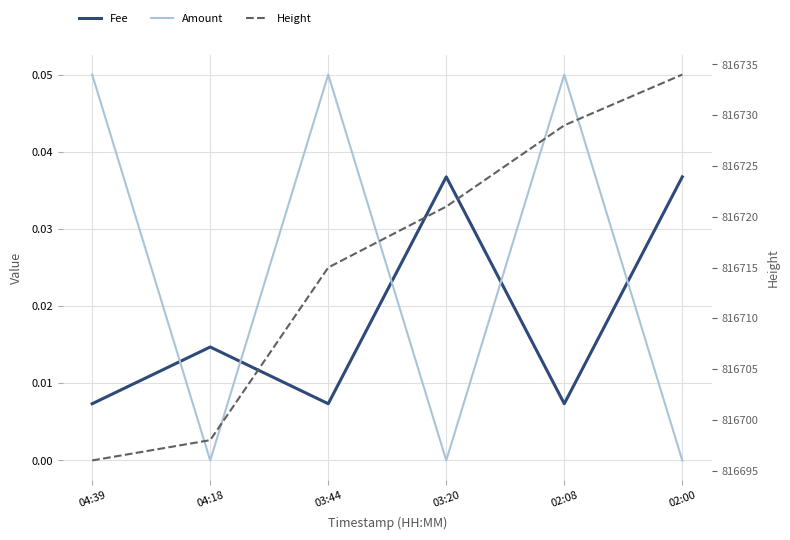

Rank the series by their maximum value, from highest to lowest.

Height, Amount, Fee